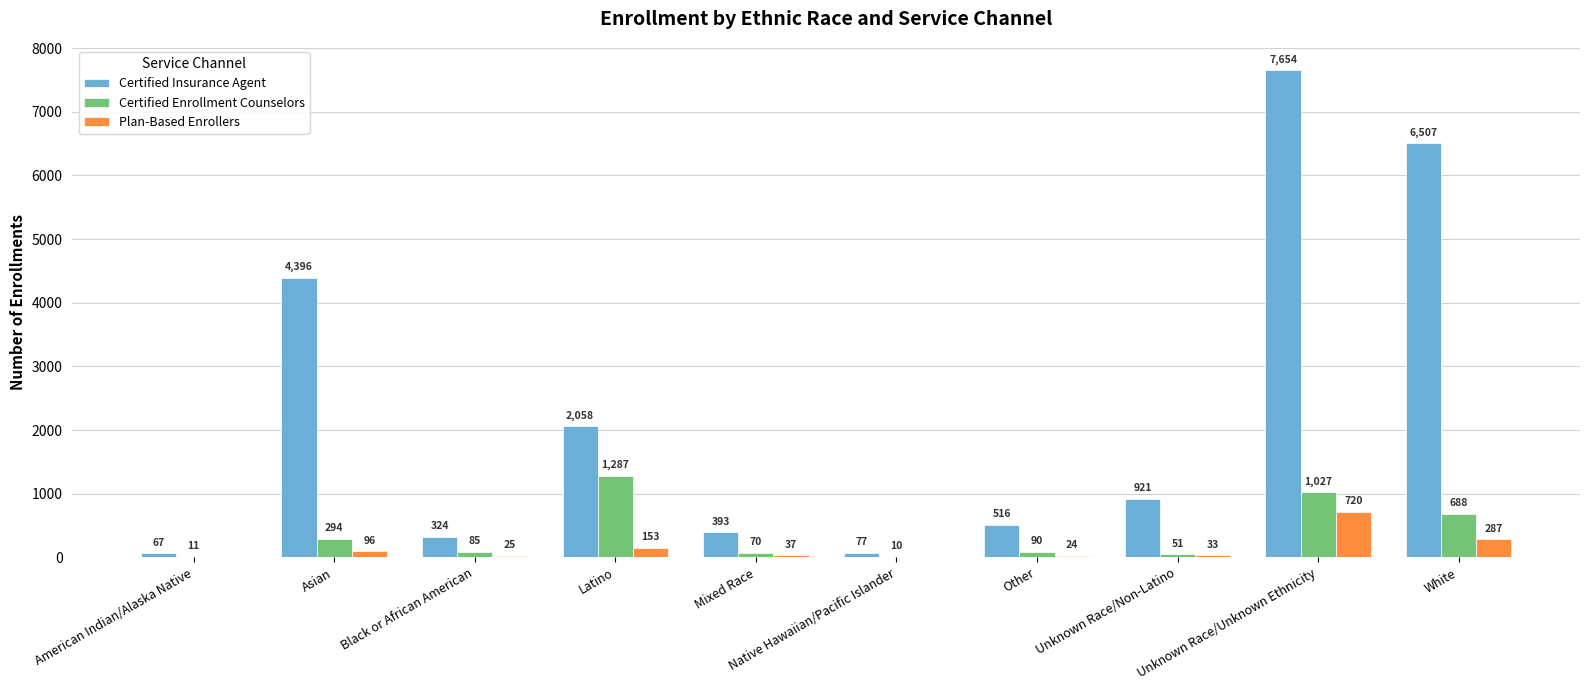

Reading left to right, transcribe all the data shown in this chart.

Certified Insurance Agent: 67	4396	324	2058	393	77	516	921	7654	6507
Certified Enrollment Counselors: 11	294	85	1287	70	10	90	51	1027	688
Plan-Based Enrollers: 0	96	25	153	37	0	24	33	720	287